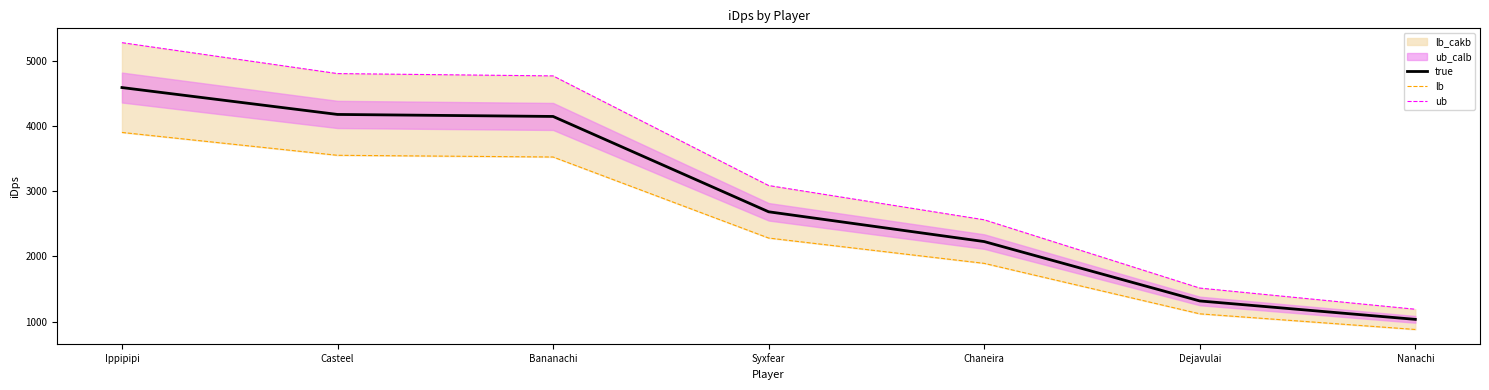

List the series in order of their overall mean, highest first.

ub, true, lb